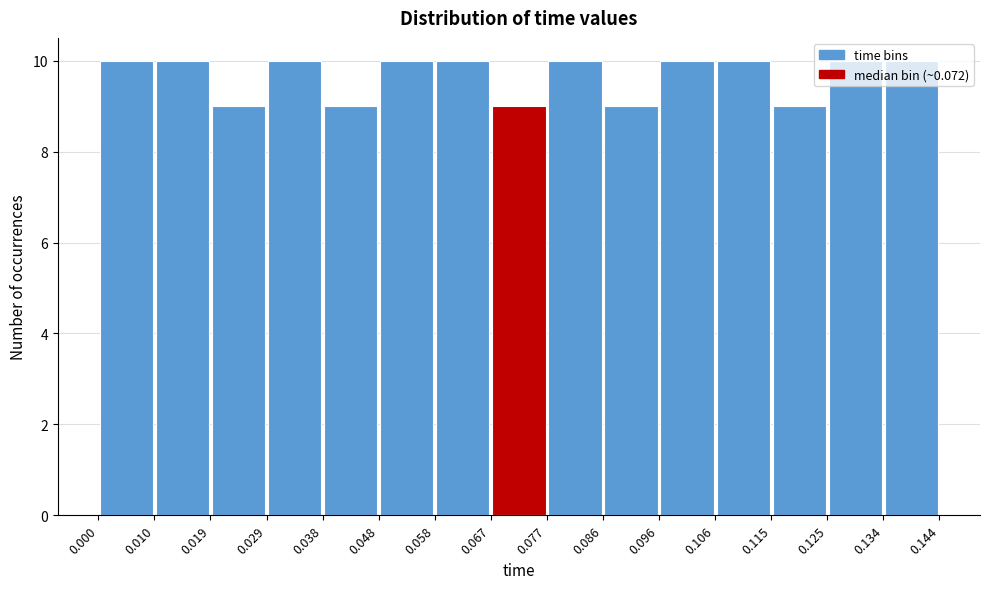

Reading left to right, list every bar in this chart as the range it spans on the x-axis followed by its height. The values are not printed on the chart, so give them approximately, as read against the axis.

0.000 to 0.010: 10
0.010 to 0.019: 10
0.019 to 0.029: 9
0.029 to 0.038: 10
0.038 to 0.048: 9
0.048 to 0.058: 10
0.058 to 0.067: 10
0.067 to 0.077: 9
0.077 to 0.086: 10
0.086 to 0.096: 9
0.096 to 0.106: 10
0.106 to 0.115: 10
0.115 to 0.125: 9
0.125 to 0.134: 10
0.134 to 0.144: 10